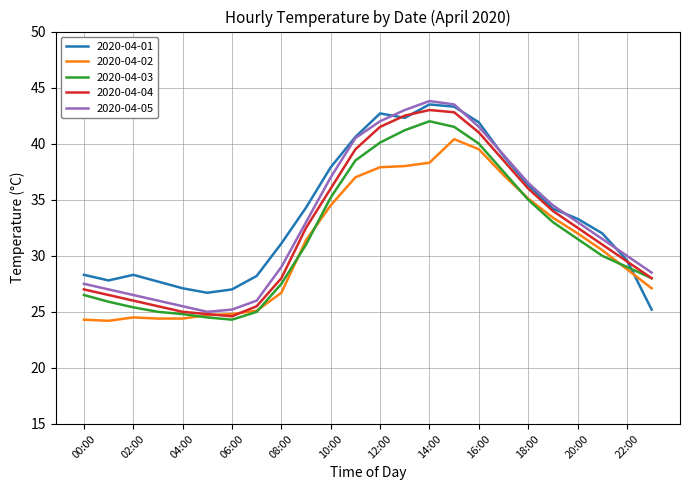

What is the minimum value shown in the chart?

24.2